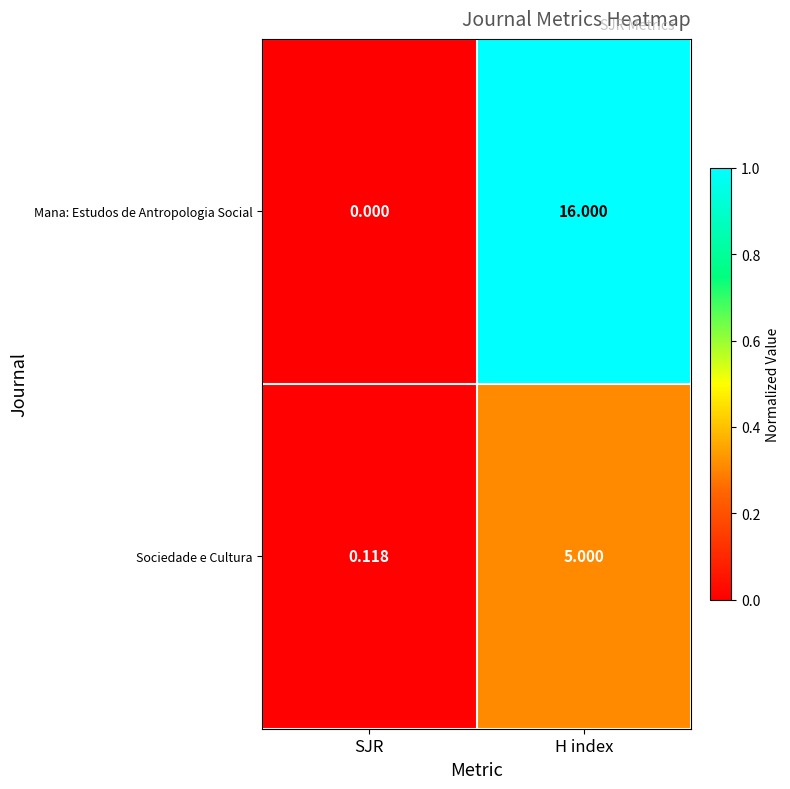

At which category does the chart reach its peak across all series?

H index